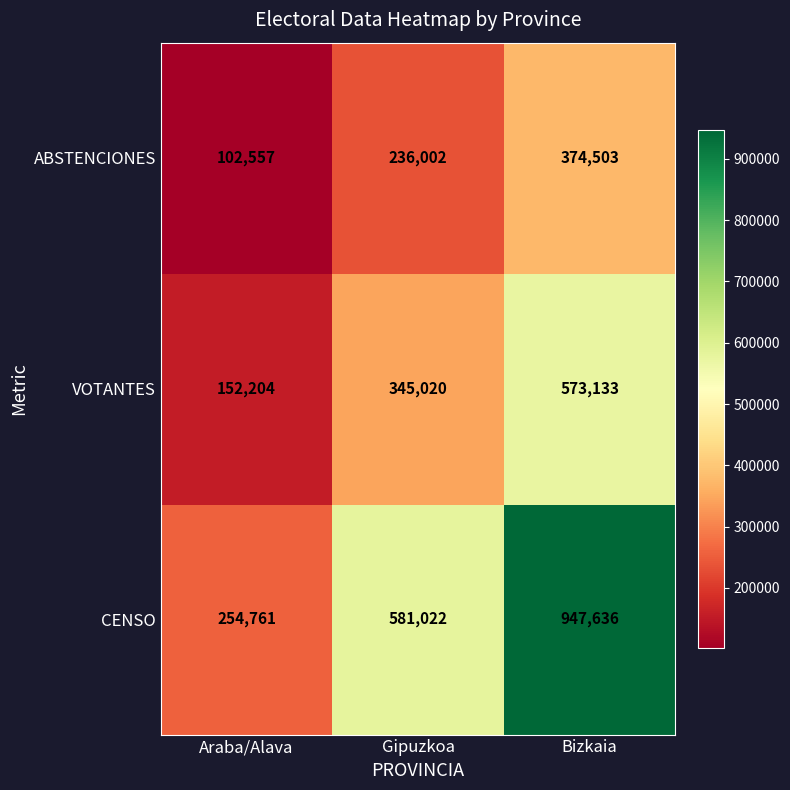

At how many categories does at least one series exceed 544251?

2